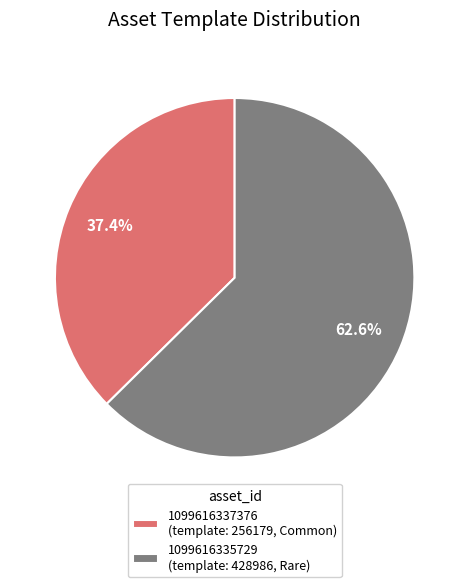

Which category has the biggest portion of the pie?

1099616335729